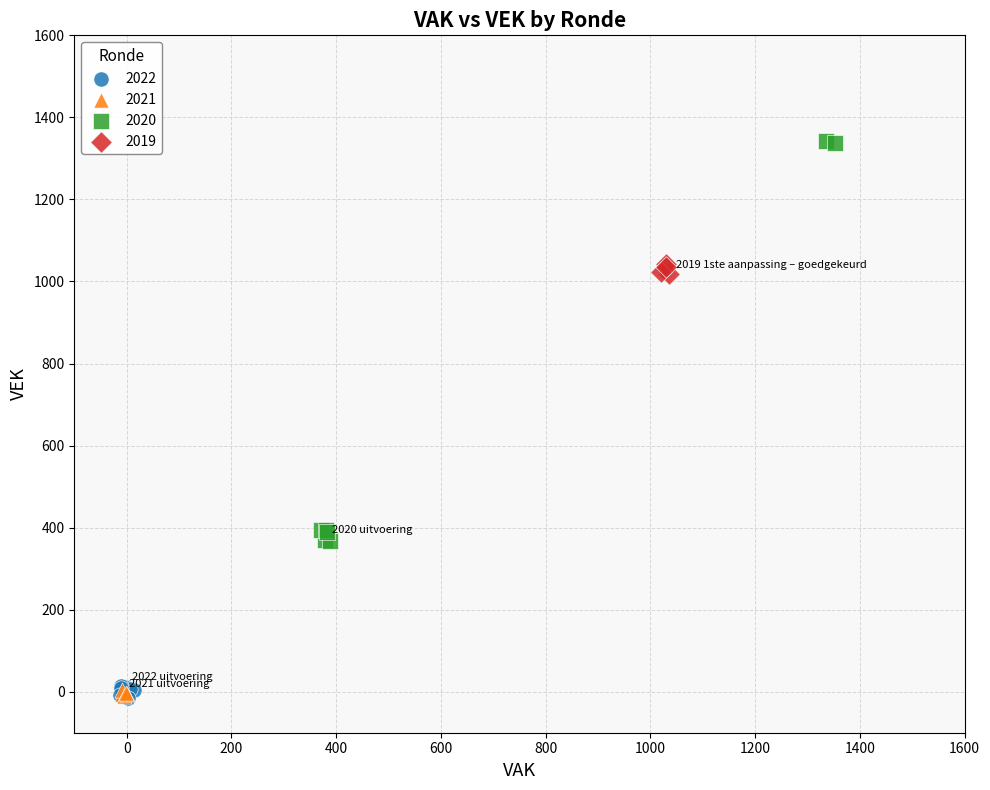

Which series contains the highest Y value?

2020